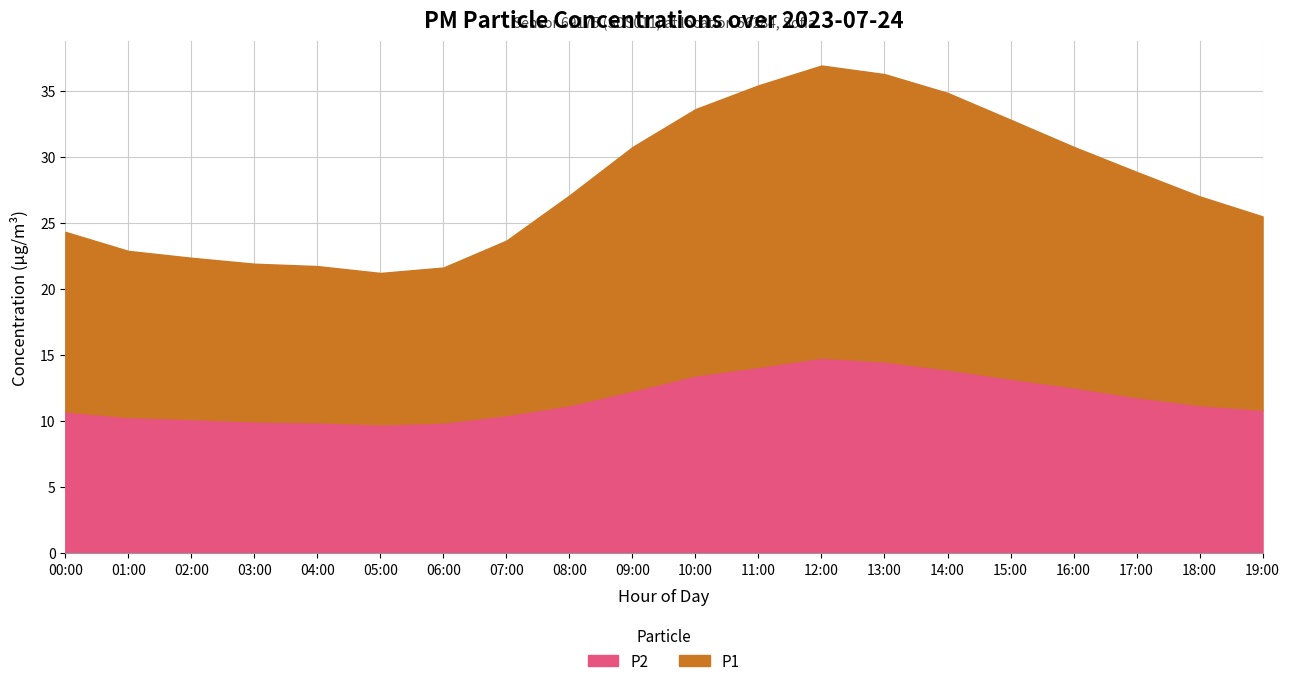

At which category does P2 reach its first local peak?

12:00